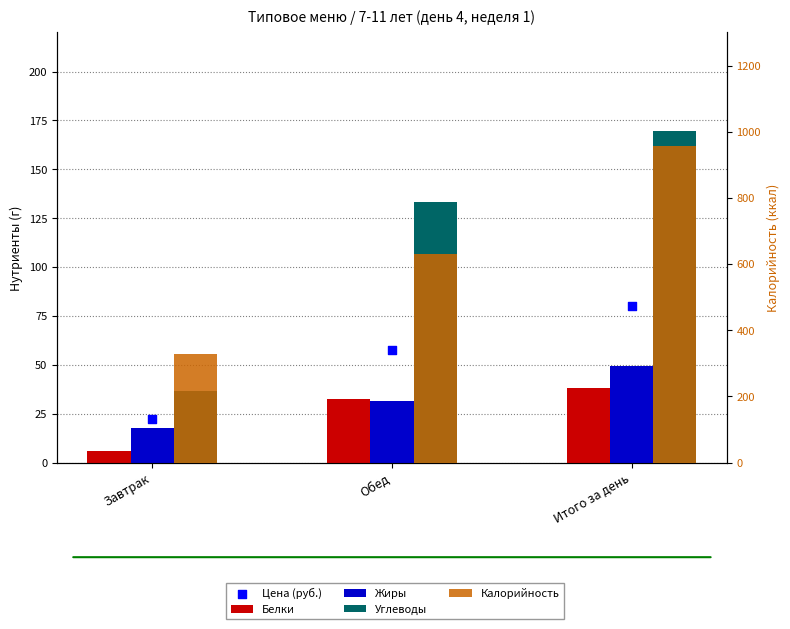

At which category is the sum across all series the highest?

Итого за день